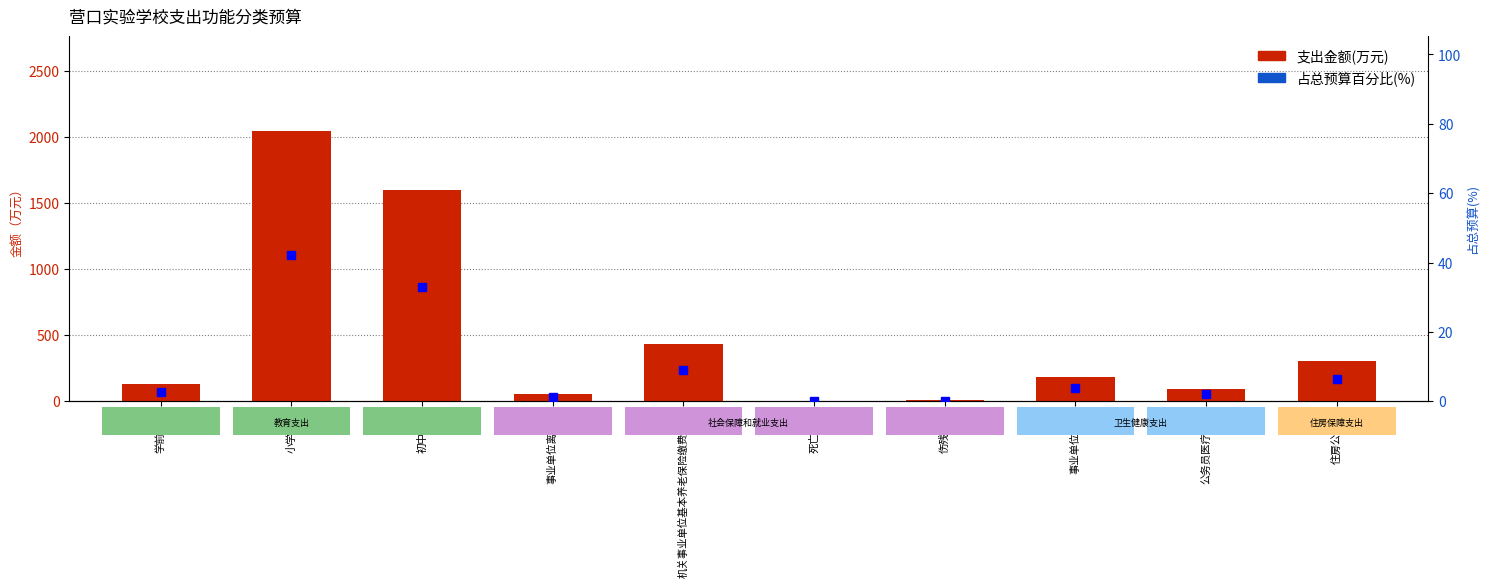

What is the difference between the 占总预算百分比(%) values at 事业单位医疗 and 住房公积金?

2.5